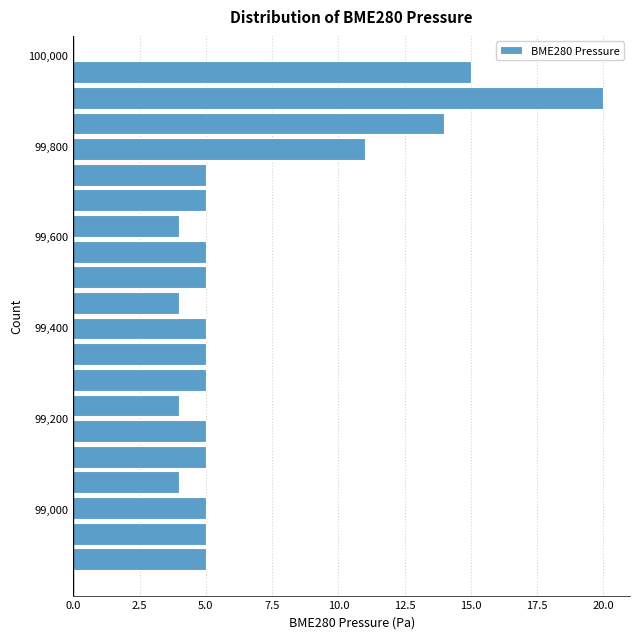

Around what value on the y-axis is the longest bar? Give the approximate position of its centre, as read against the axis.

99900